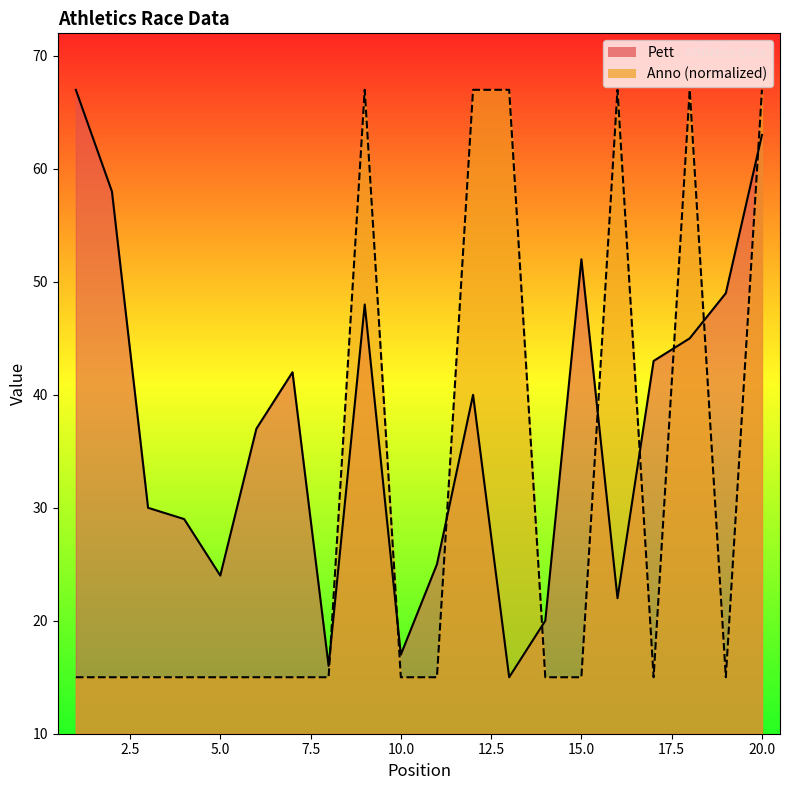

The value of Pett at 2 is 58. True or false?

True